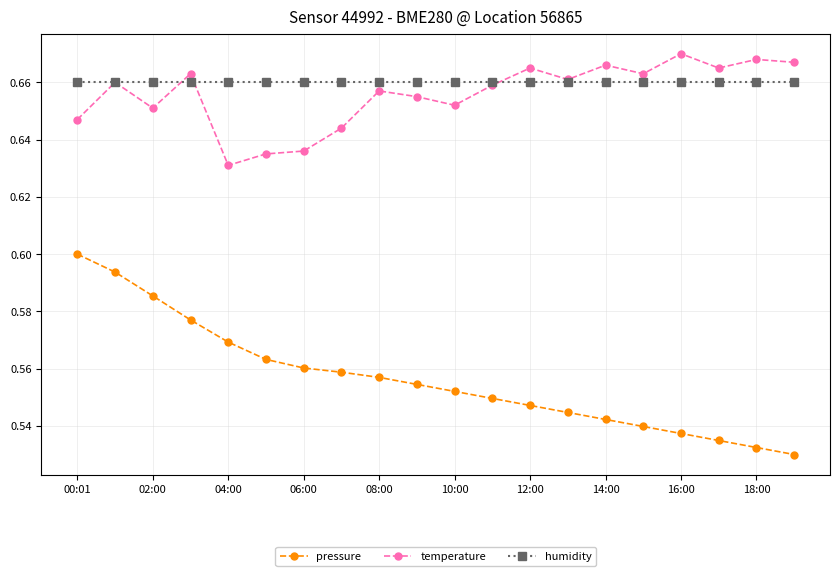

True or false: pressure and temperature intersect in this chart.

False